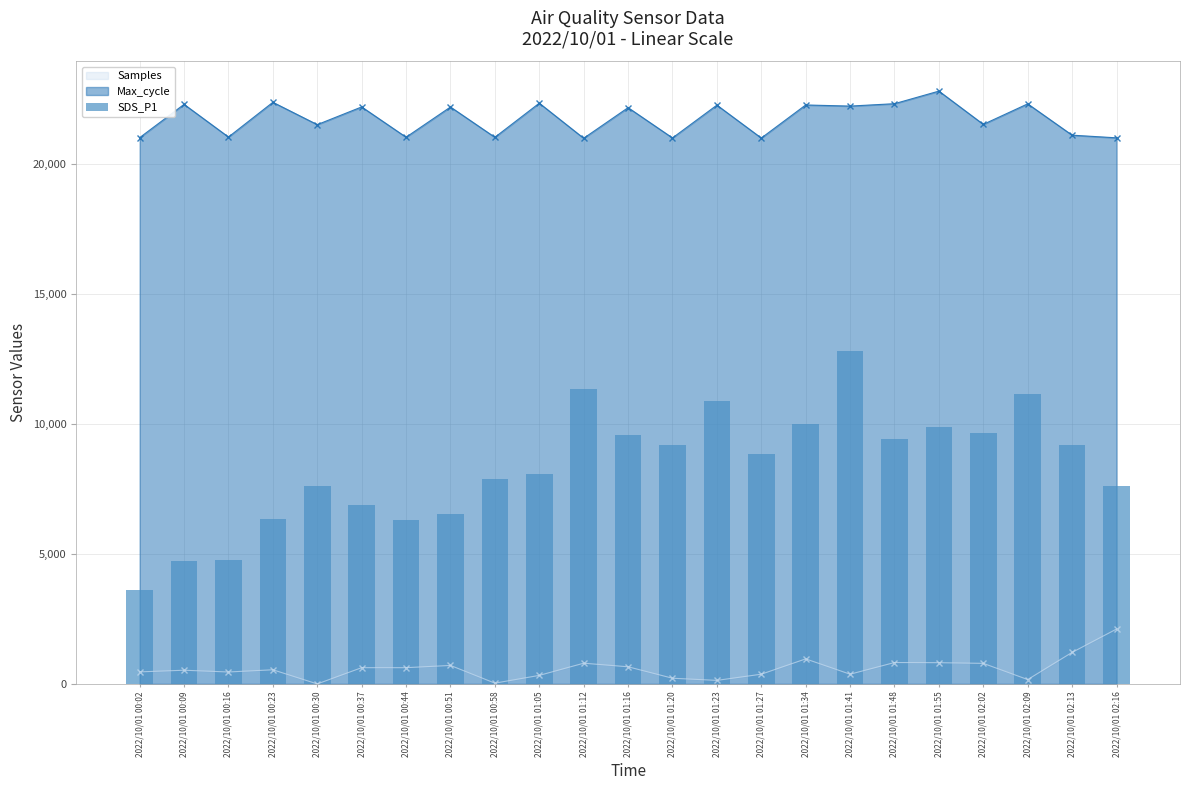

List the labels in order of value, smallest first.

2022/10/01 00:02, 2022/10/01 00:09, 2022/10/01 00:16, 2022/10/01 00:44, 2022/10/01 00:23, 2022/10/01 00:51, 2022/10/01 00:37, 2022/10/01 02:16, 2022/10/01 00:30, 2022/10/01 00:58, 2022/10/01 01:05, 2022/10/01 01:27, 2022/10/01 02:13, 2022/10/01 01:20, 2022/10/01 01:48, 2022/10/01 01:16, 2022/10/01 02:02, 2022/10/01 01:55, 2022/10/01 01:34, 2022/10/01 01:23, 2022/10/01 02:09, 2022/10/01 01:12, 2022/10/01 01:41